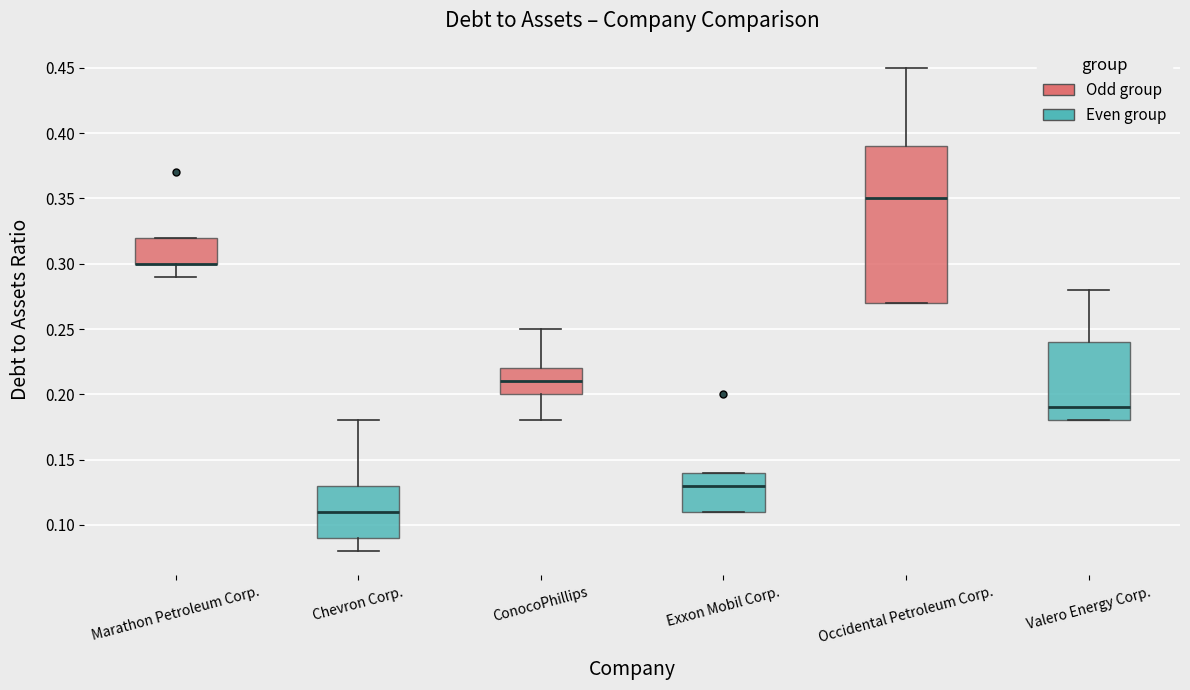

Reading left to right, transcribe this box plot: for each box, give where its median line is, the range the box spans, and where its two whiskers end, as read against the y-axis. The values are not printed on the chart, so give them approximately, as read against the axis.

Marathon Petroleum Corp.: median 0.30 (drawn on the box's lower edge), box 0.30 to 0.32, whiskers 0.29 to 0.32
Chevron Corp.: median 0.11, box 0.09 to 0.13, whiskers 0.08 to 0.18
ConocoPhillips: median 0.21, box 0.20 to 0.22, whiskers 0.18 to 0.25
Exxon Mobil Corp.: median 0.13, box 0.11 to 0.14, whiskers 0.11 to 0.14
Occidental Petroleum Corp.: median 0.35, box 0.27 to 0.39, whiskers 0.27 to 0.45
Valero Energy Corp.: median 0.19, box 0.18 to 0.24, whiskers 0.18 to 0.28